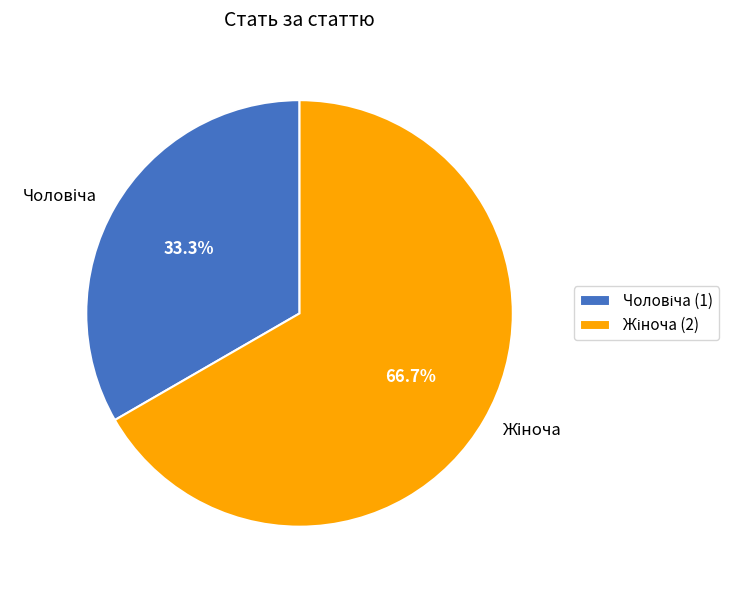

Which slice represents more than half of the pie?

Жіноча